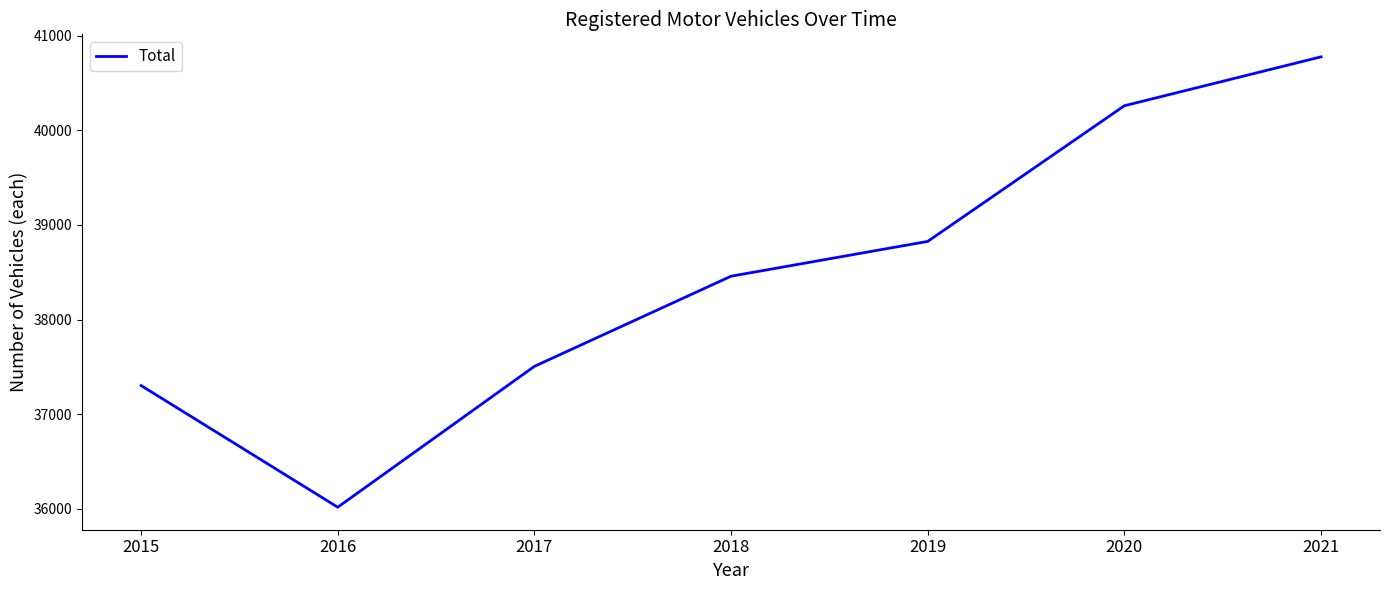

What is the difference between the second highest and minimum values?

4244